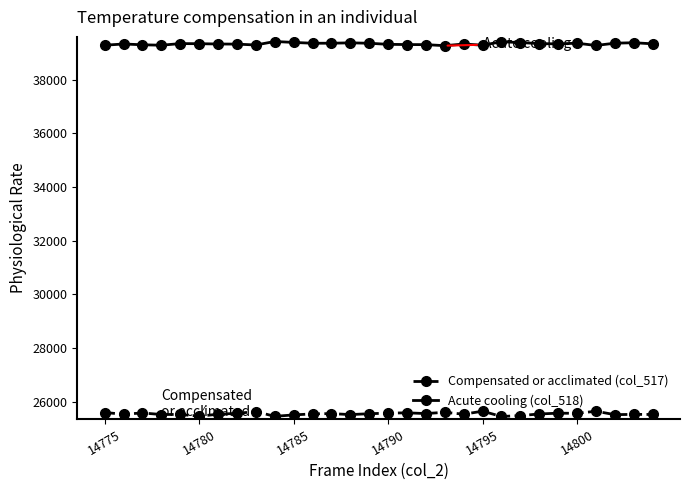

What is the smallest value displayed?

25442